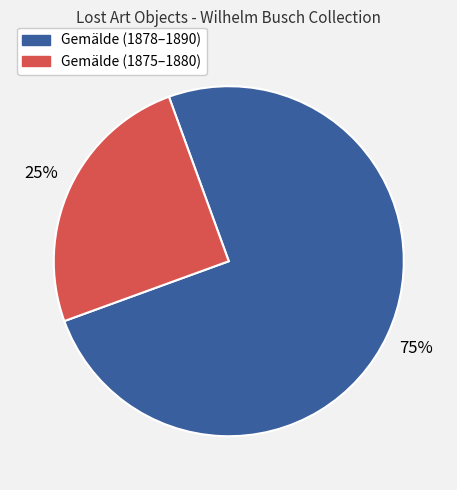

To the nearest percent, what is the average slice percentage?

50%